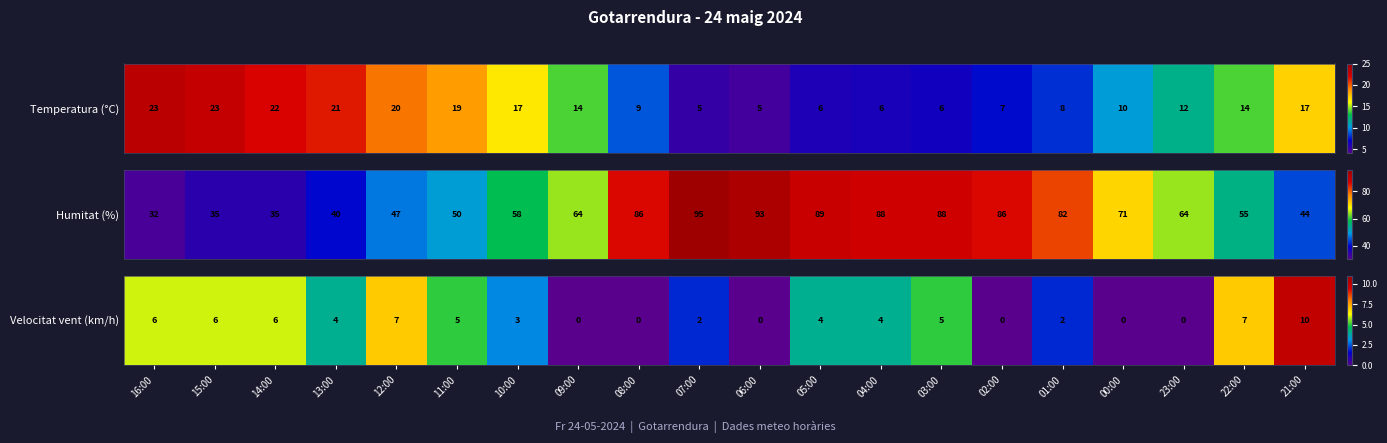

The chart shows a value of -5 at 02:00. True or false?

False